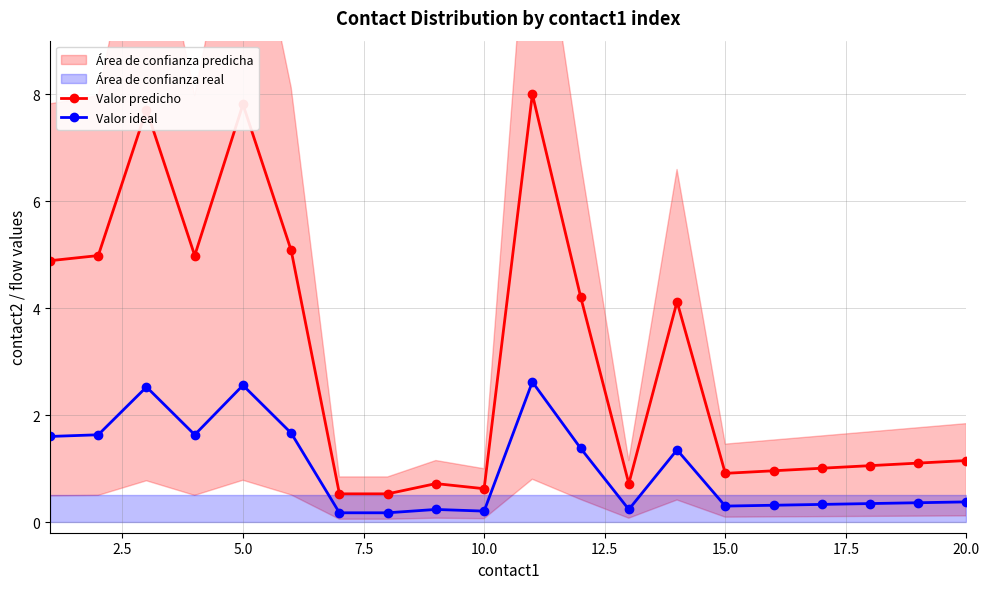

True or false: Valor predicho has more than 0 interior local peaks.

True